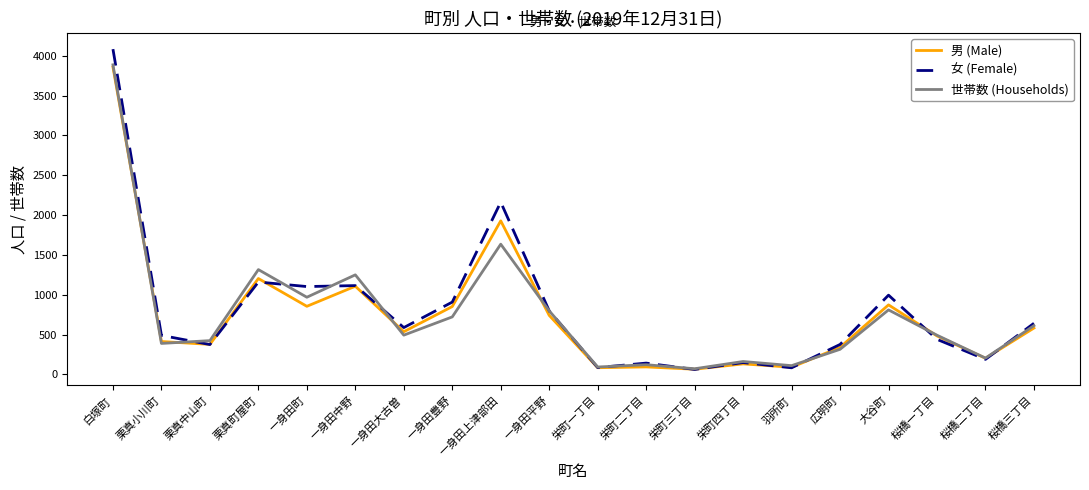

What is the approximate value of 男 (Male) at 一身田大古曽, to the nearest 100?

500